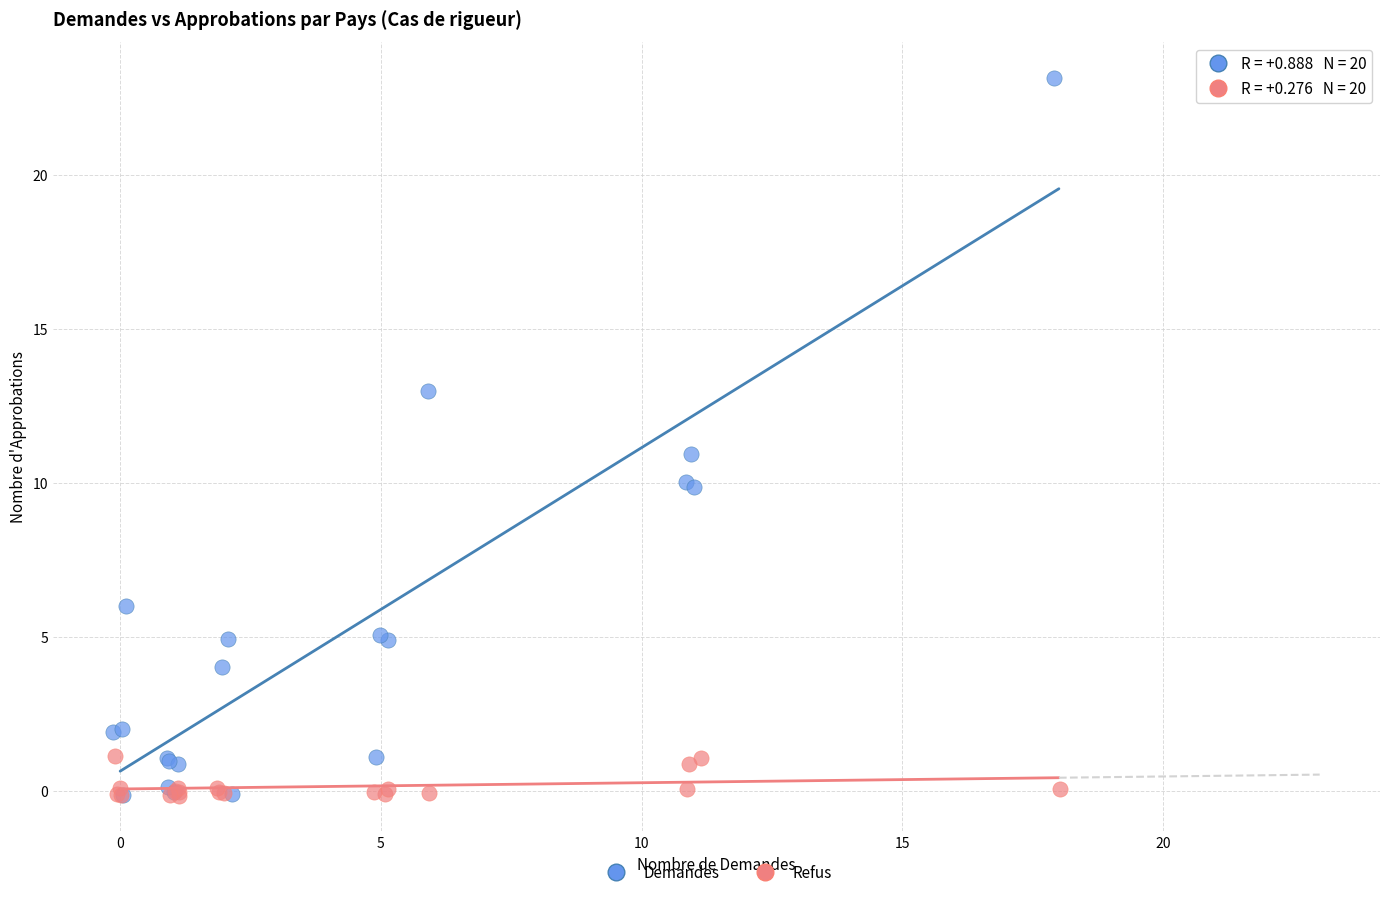

Which series reaches the maximum Y coordinate?

Demandes